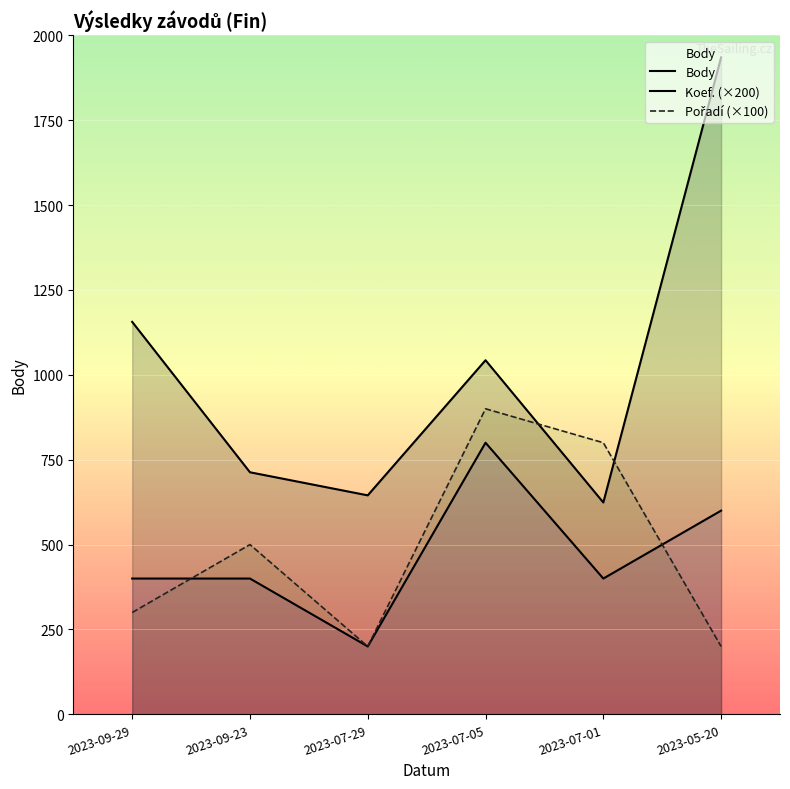

How many values in the Koef. series are below 400?

1